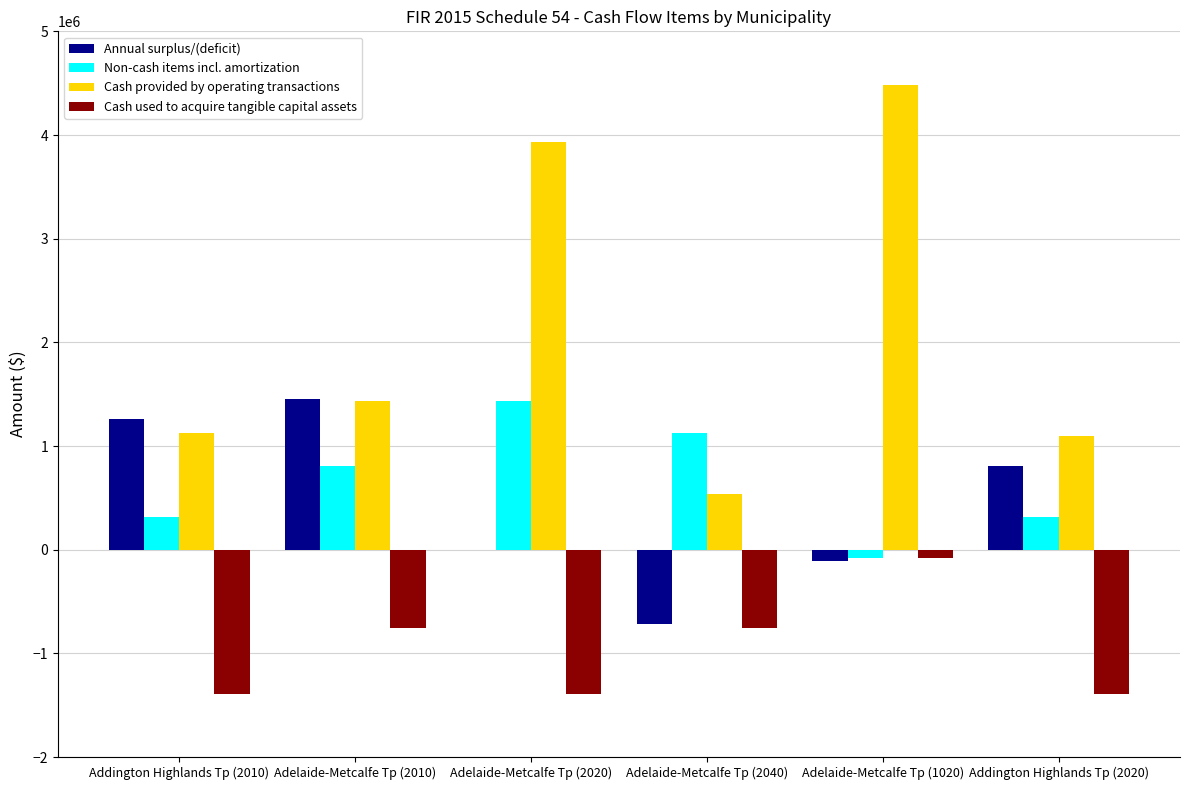

Which series has the largest total across all categories?

Cash provided by operating transactions